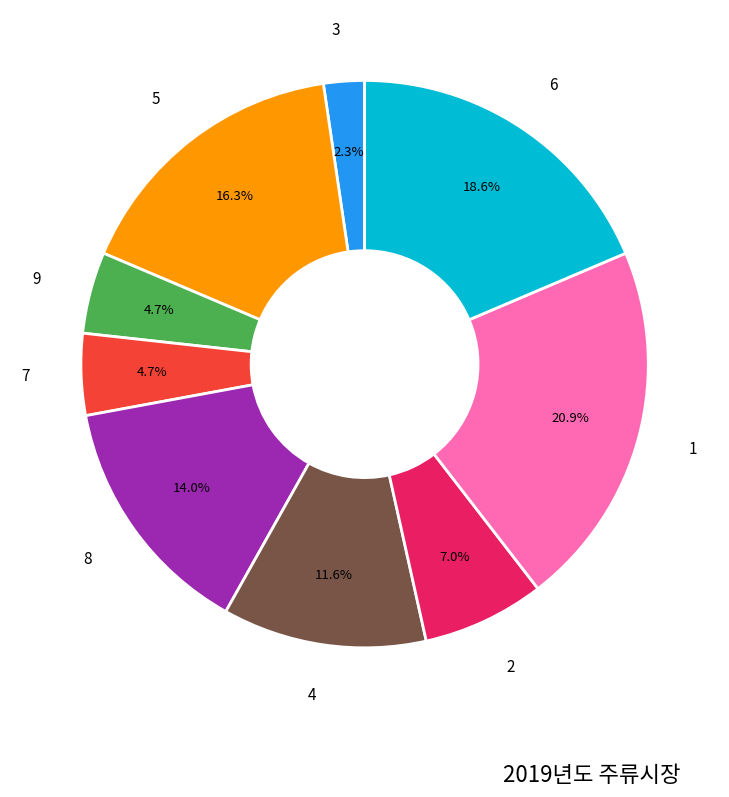

Between 9 and 4, which is larger?

4